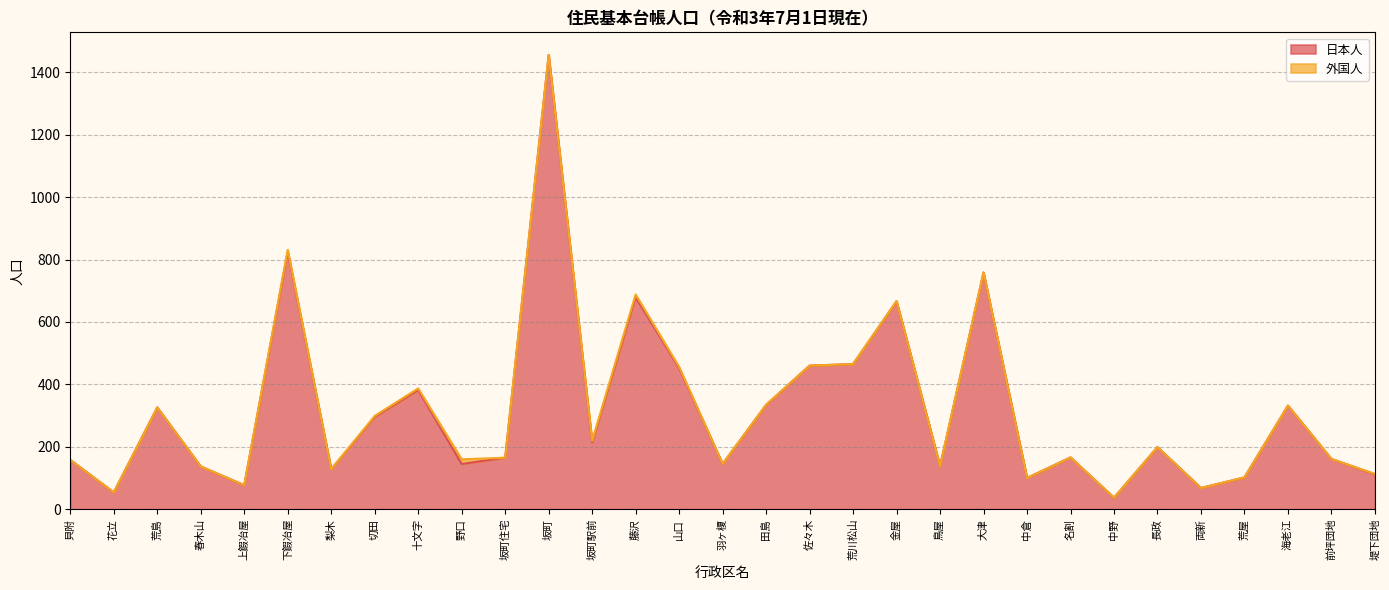

Does the chart have visible grid lines?

Yes